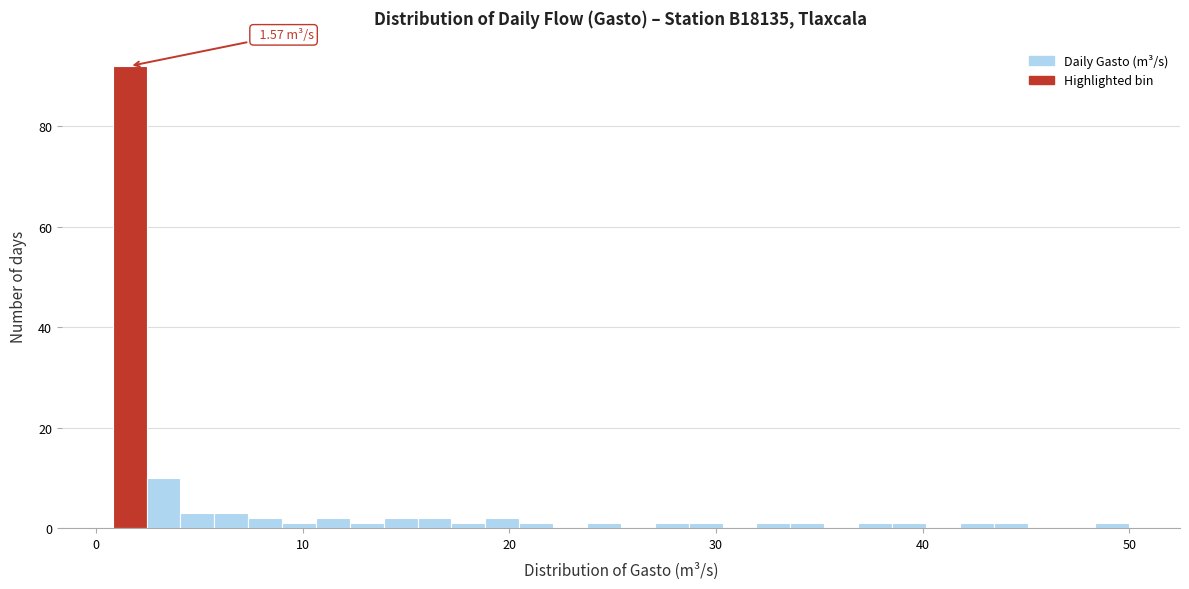

Around what value on the x-axis is the tallest bar? Give the approximate position of its centre, as read against the axis.

2